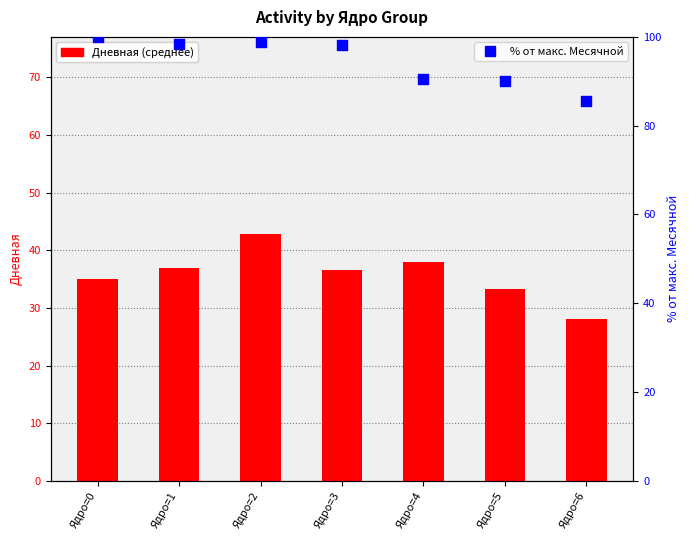

Which series has the largest total across all categories?

% от макс. месячной